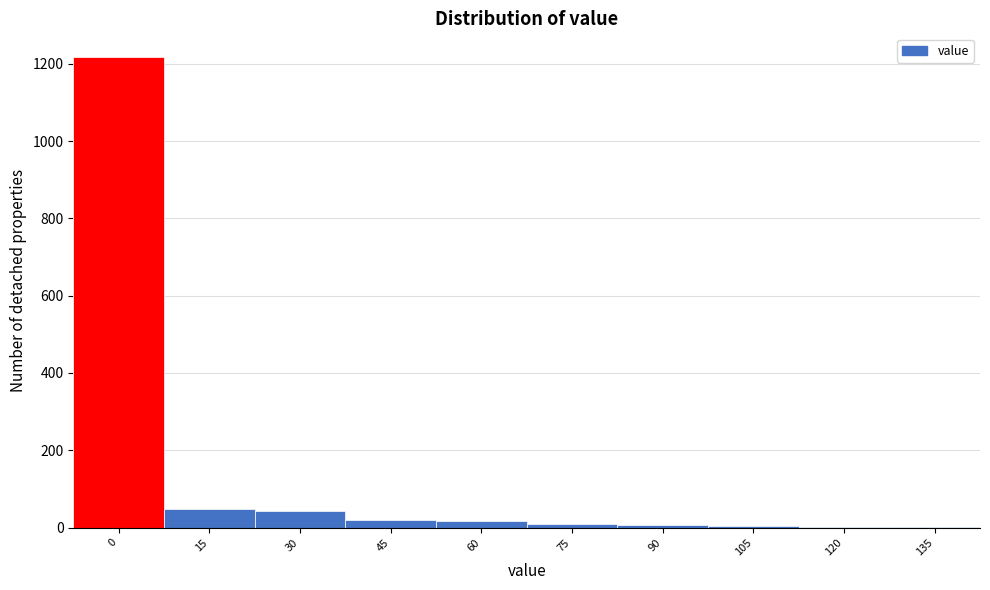

What is the sum of all values?

1370